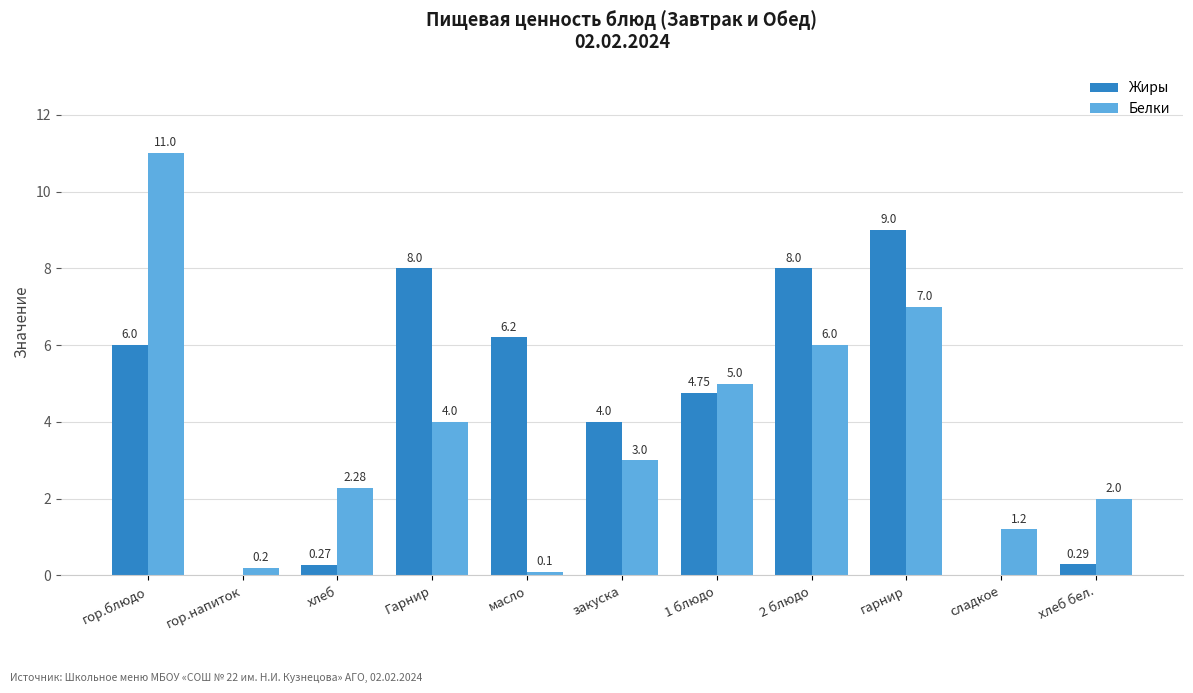

What is the sum of the Жиры values at 2 блюдо and гор.напиток?

8.0